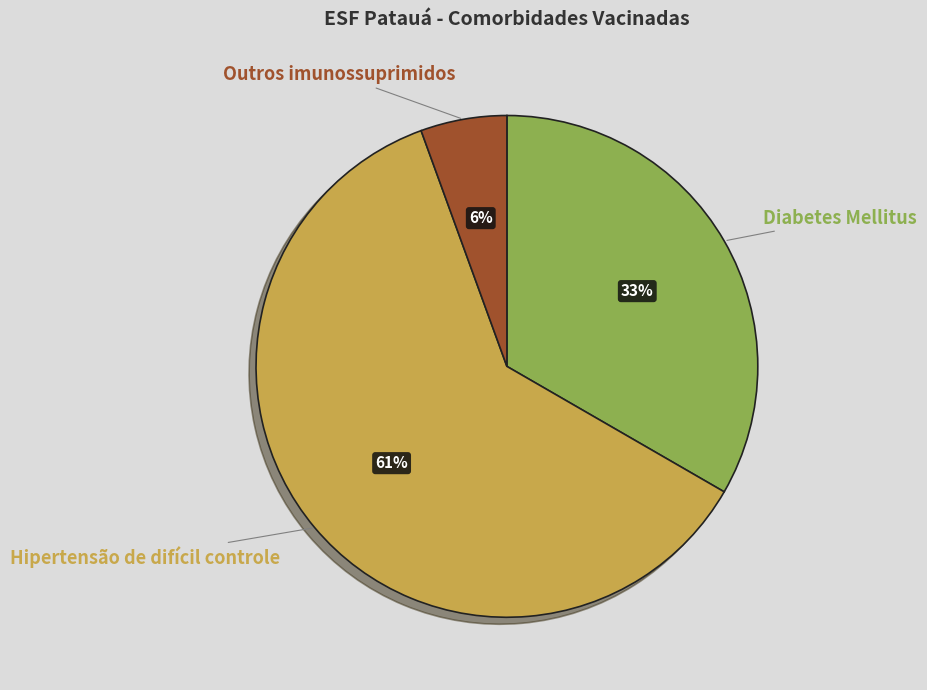

To the nearest percent, what is the combined percentage of Hipertensão de difícil controle and Outros imunossuprimidos?

67%